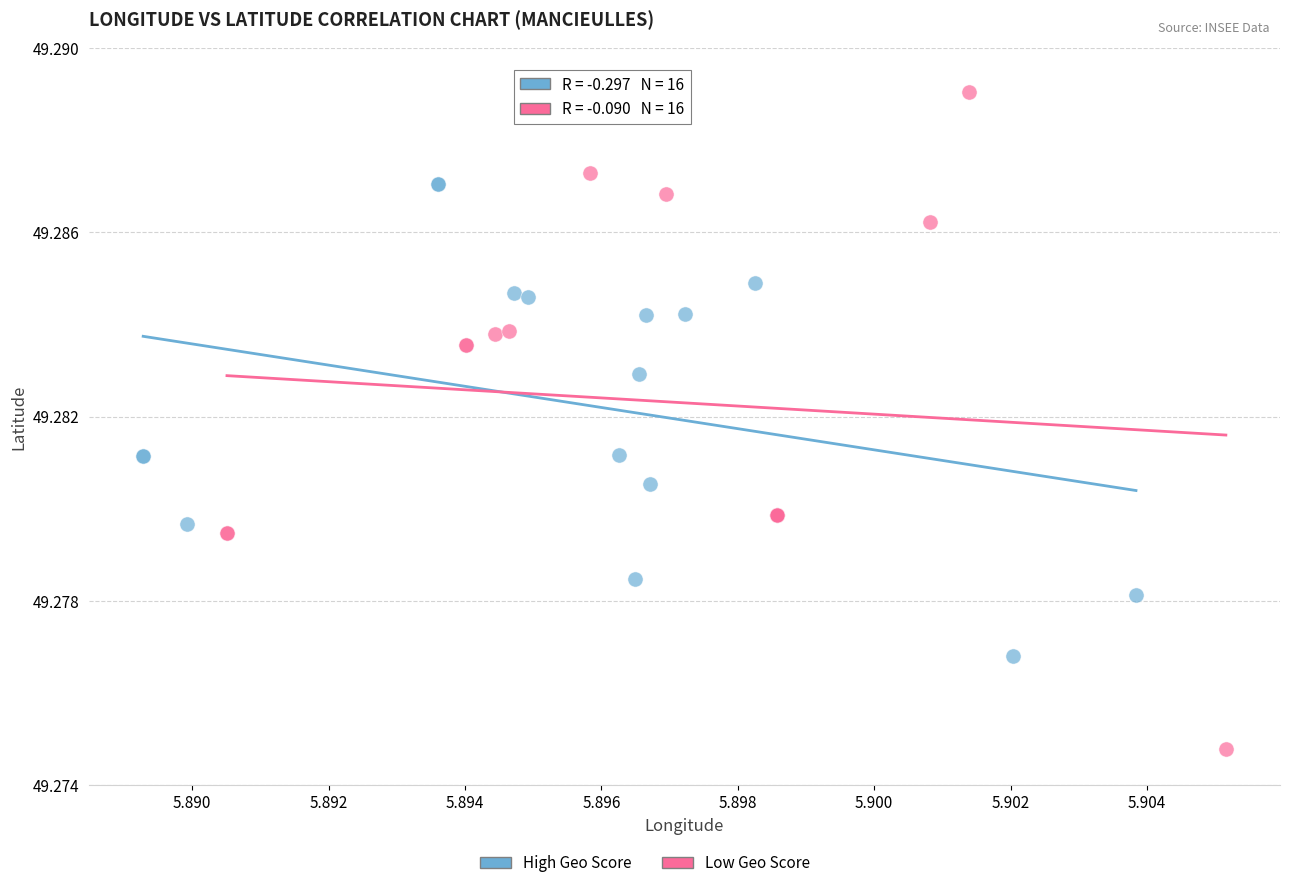

Which series has the largest Y range (max minus min)?

Low Geo Score